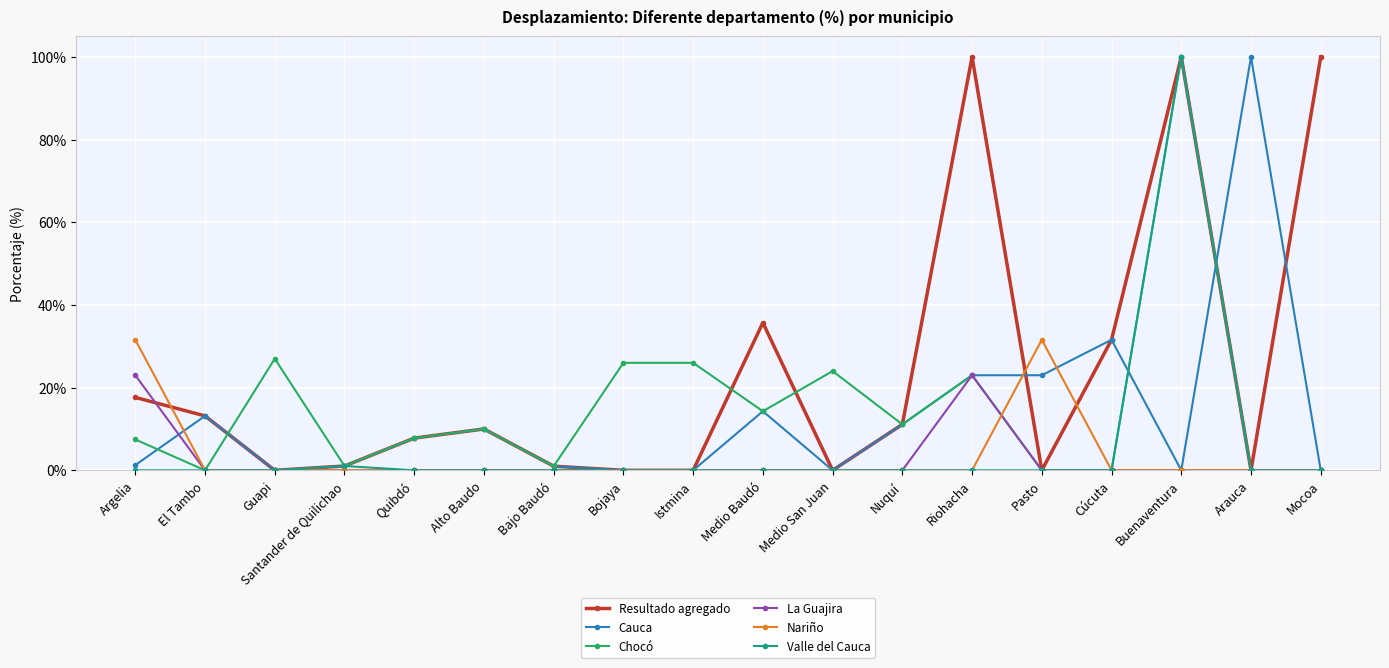

Which series has the largest total across all categories?

Resultado agregado